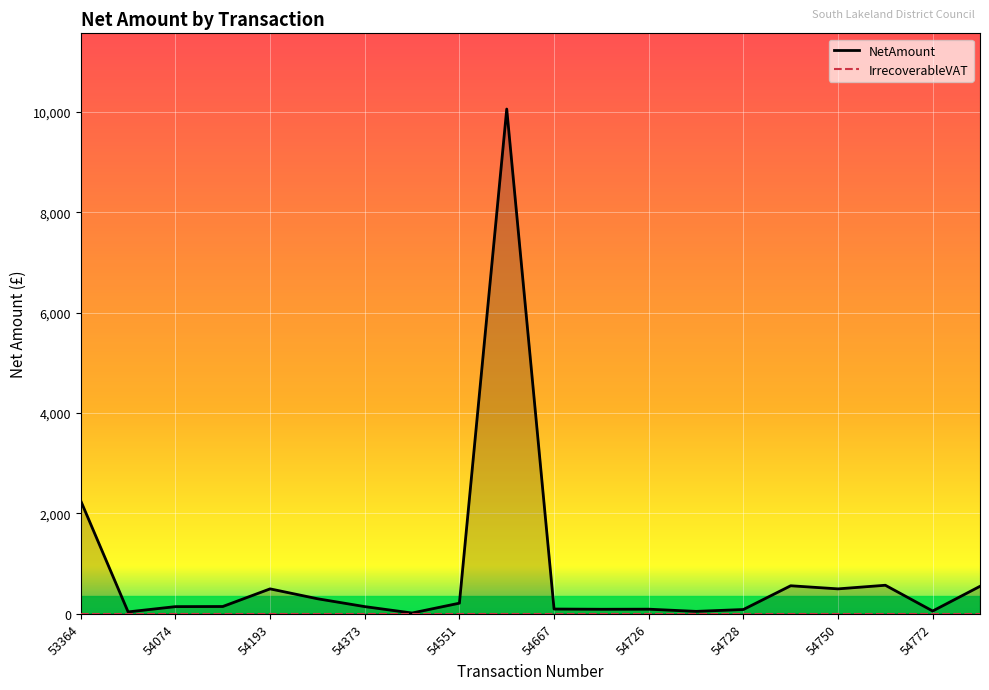

Between 54728 and 54373, which is larger?

54373